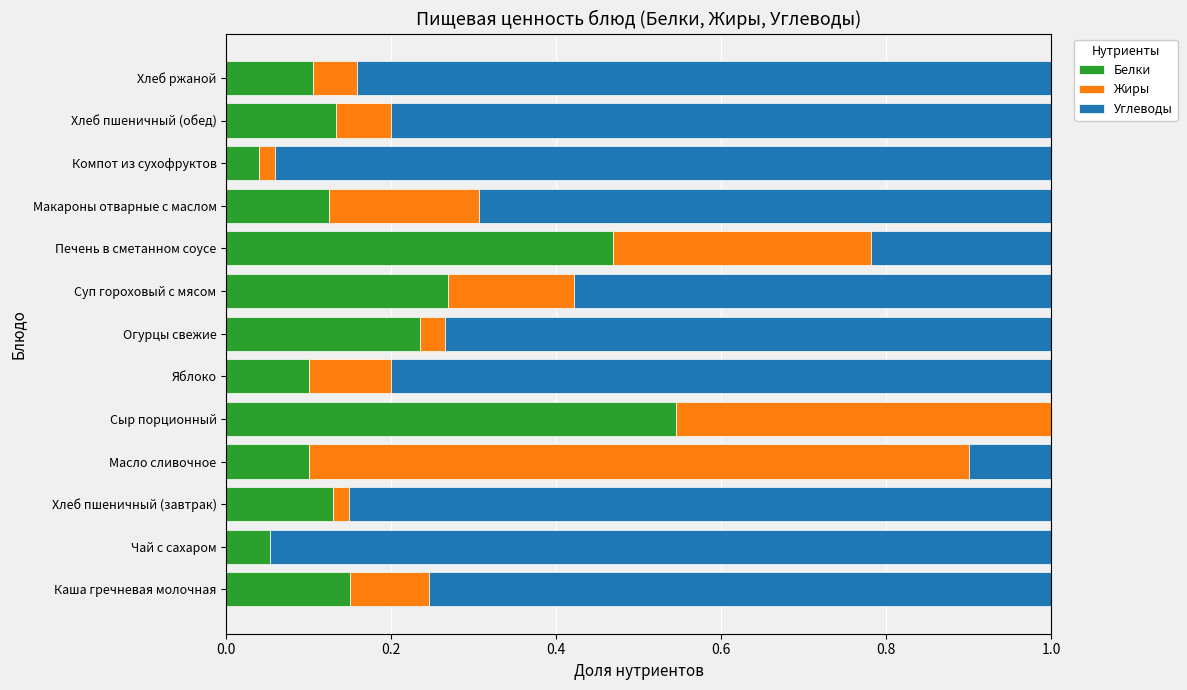

Is it true that Белки equals 0.2 at Хлеб ржаной?

False